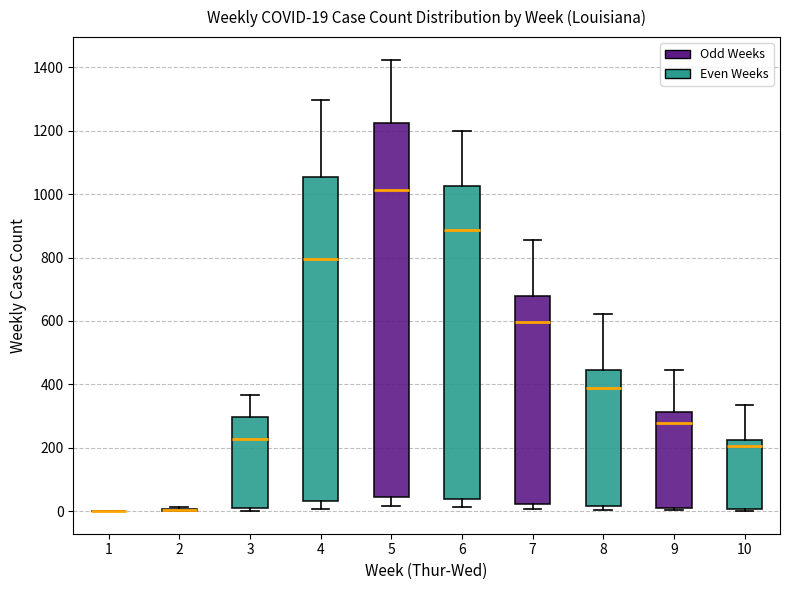

Which box is the tallest, from its lower edge to its upper edge?

5